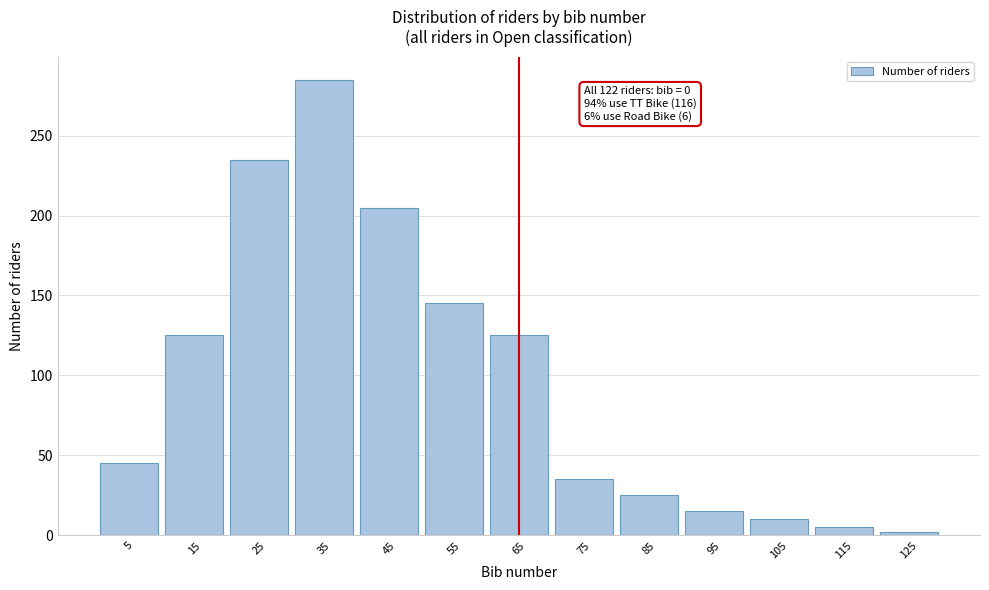

Reading right to left, transcribe all the data shown in this chart.

2	5	10	15	25	35	125	145	205	285	235	125	45